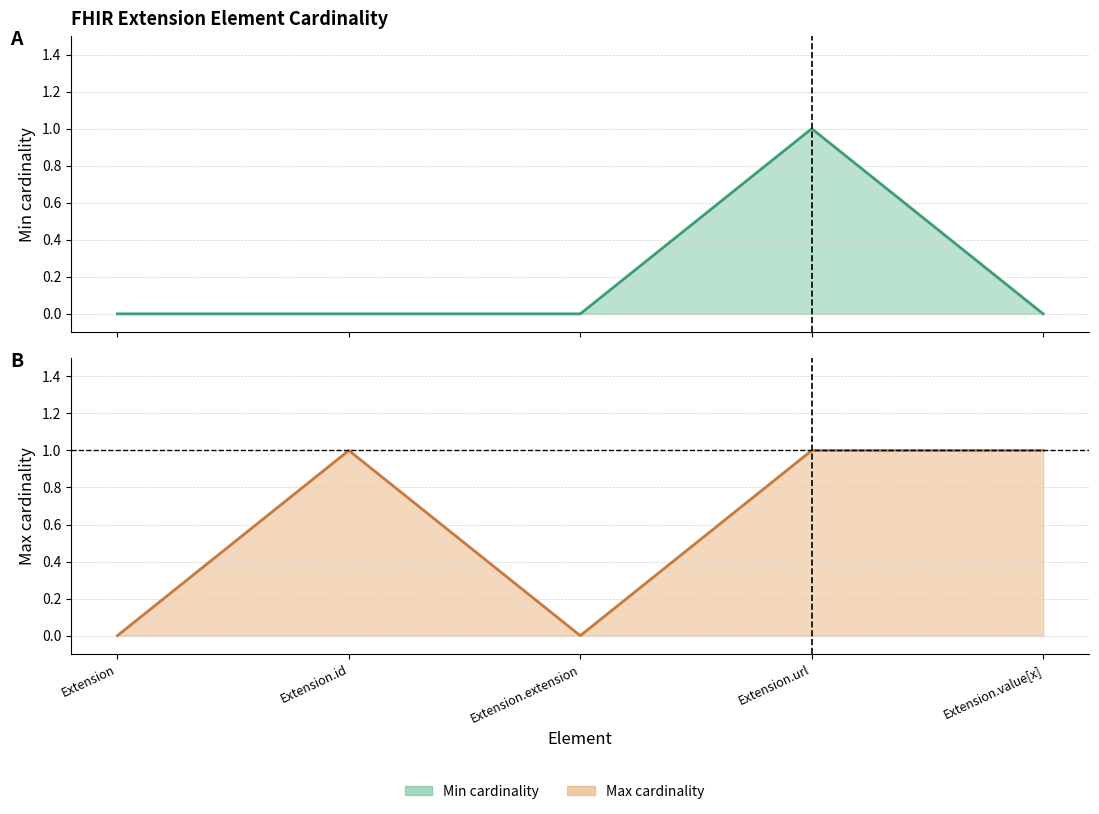

Which series has the largest total across all categories?

max_cardinality (line)